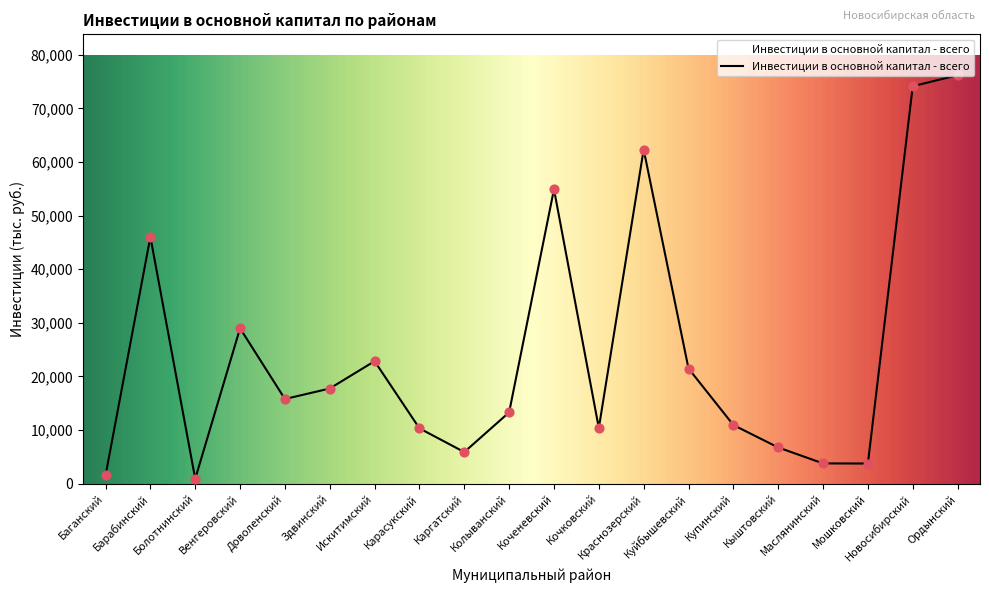

Approximately how many times larger is the value at Колыванский compared to Карасукский?

1.3